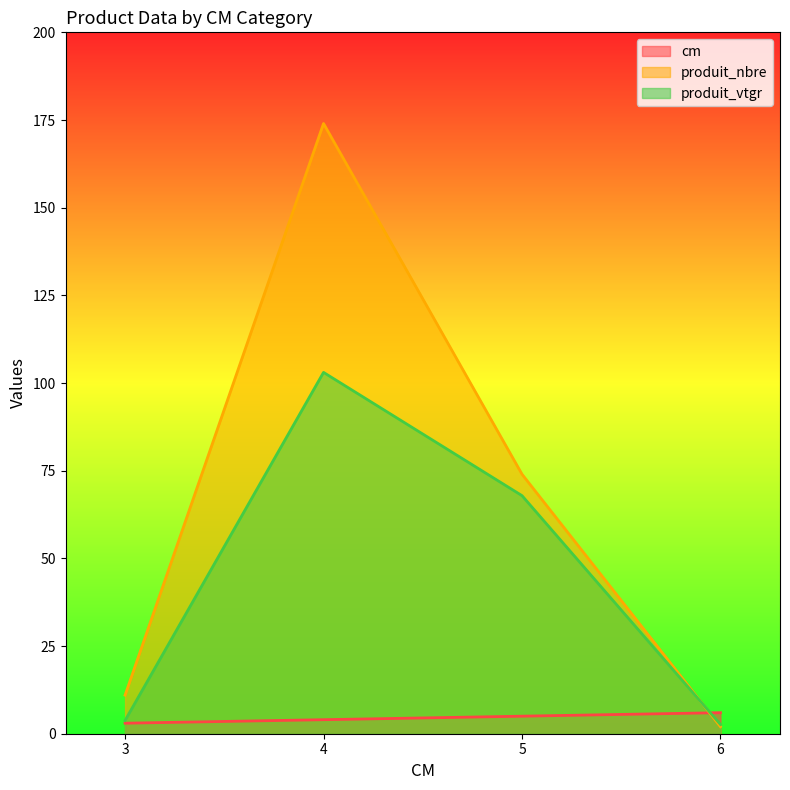

In produit_vtgr, how many points are higher than both neighbors (excluding endpoints)?

1